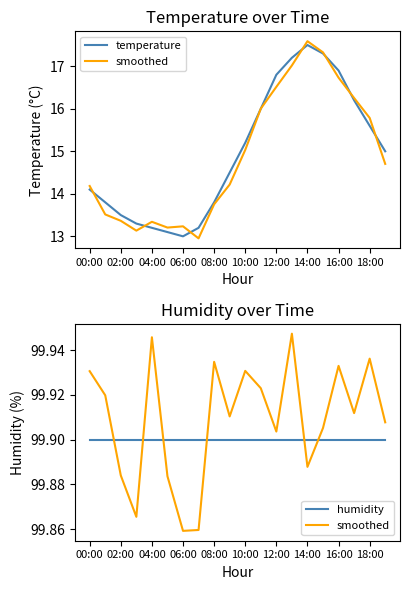

Is it true that smoothed equals 99.9 at 10:00?

True